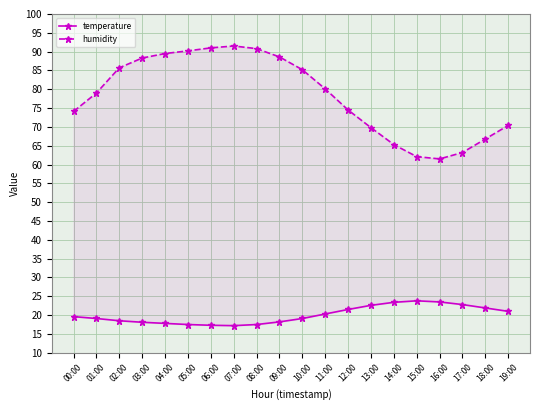

Between 11:00 and 01:00, which is larger?

11:00